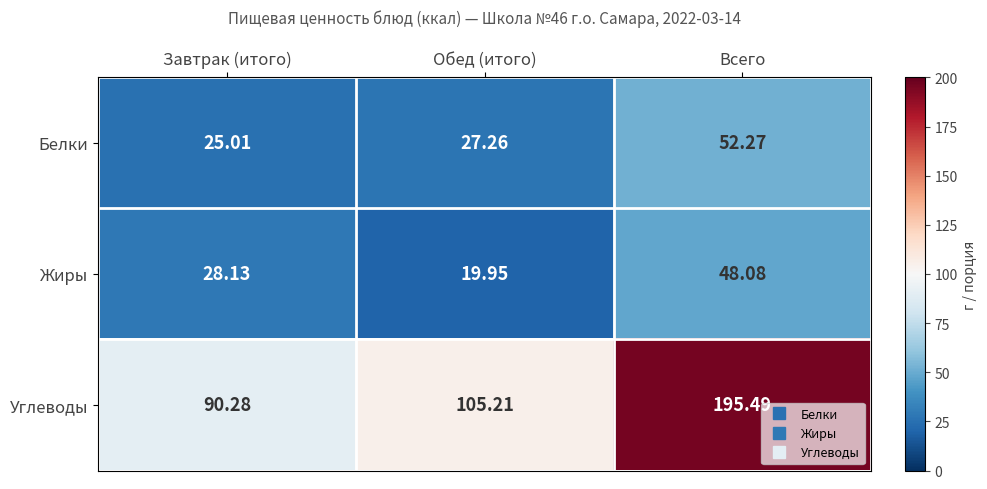

List the series in order of their peak value, highest first.

Углеводы, Белки, Жиры